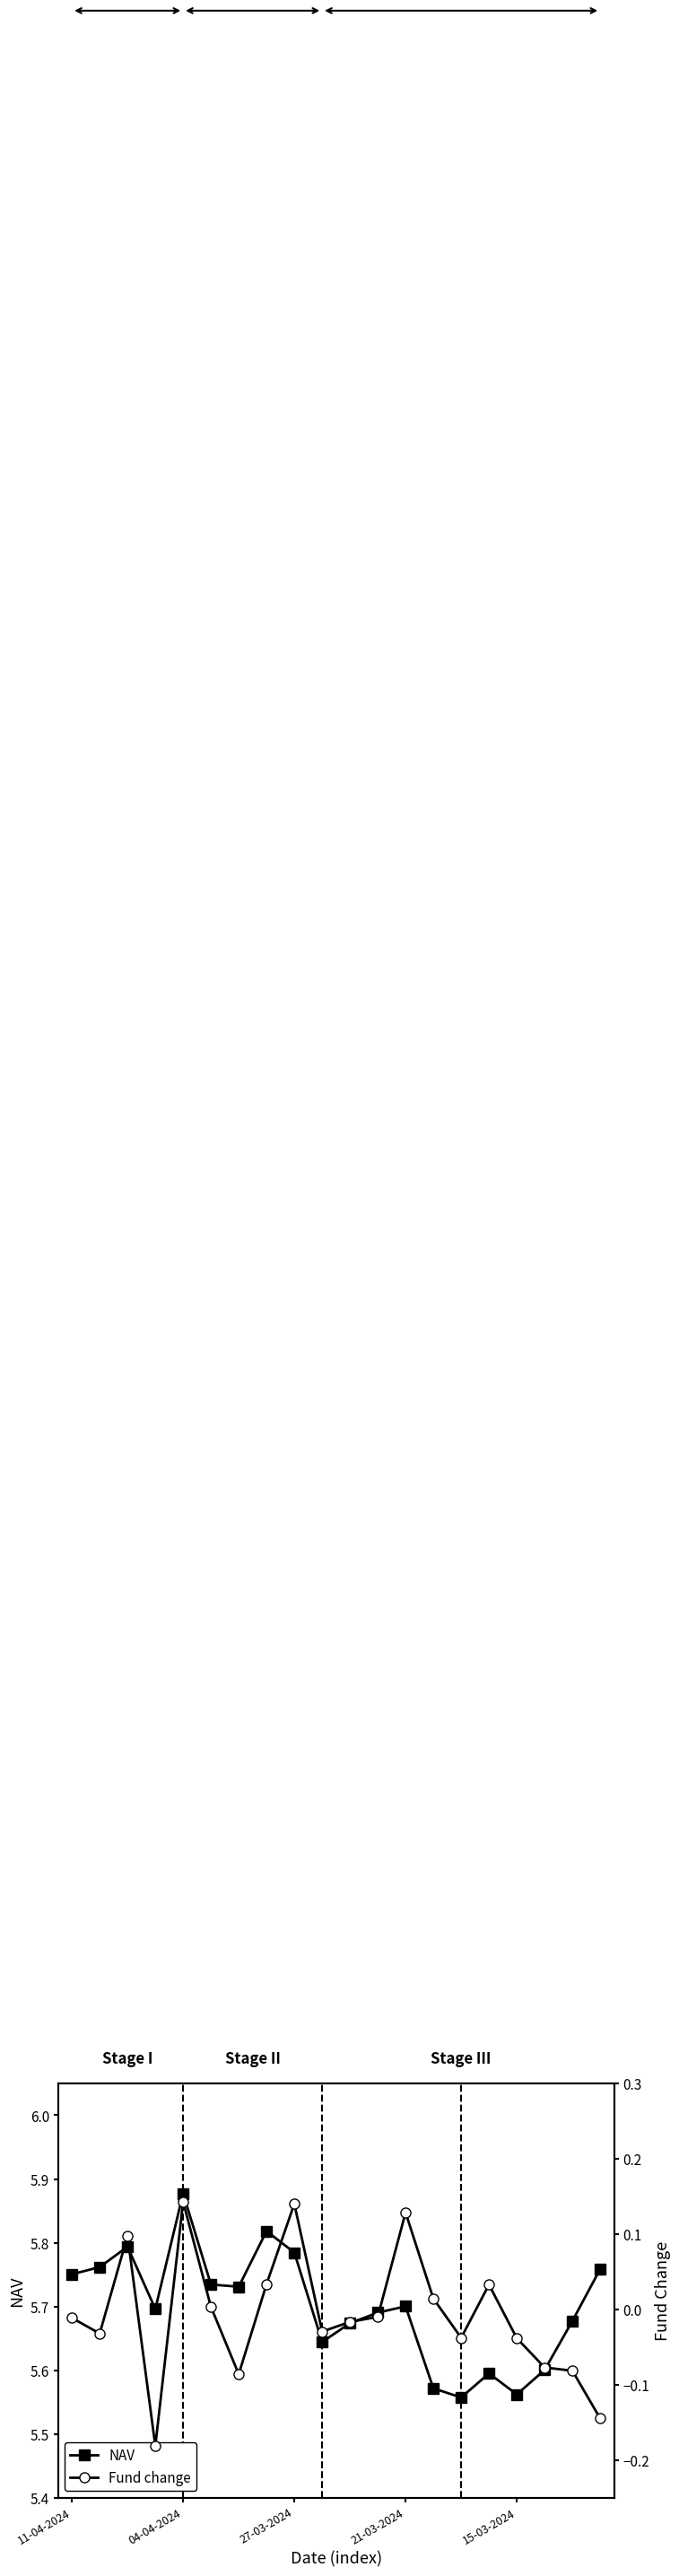

Which category has the lowest value in the NAV series?

14